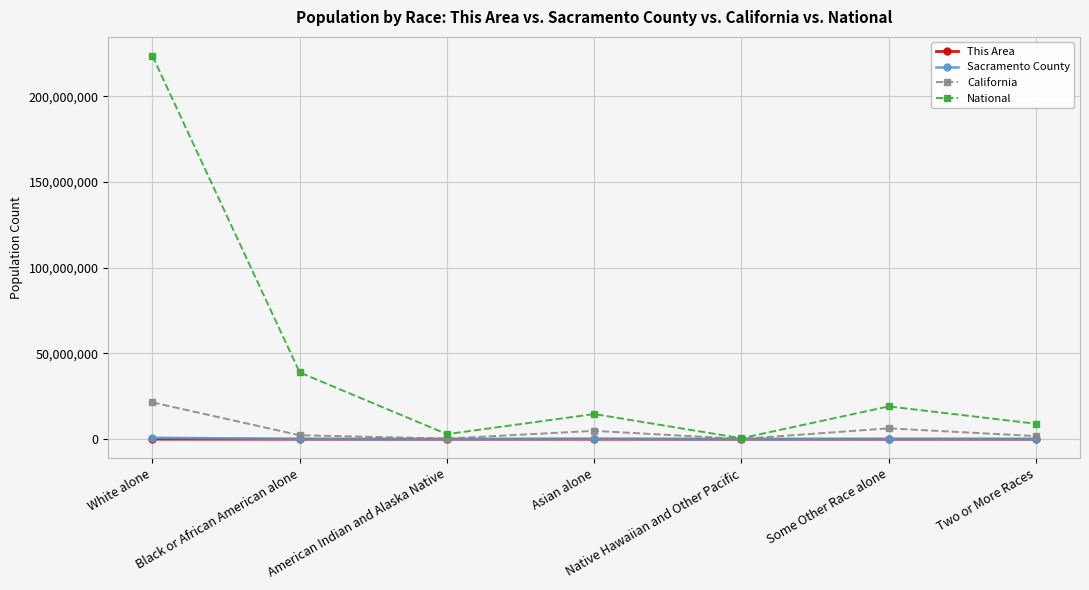

What is the difference between the maximum and minimum values in the California series?

21309548